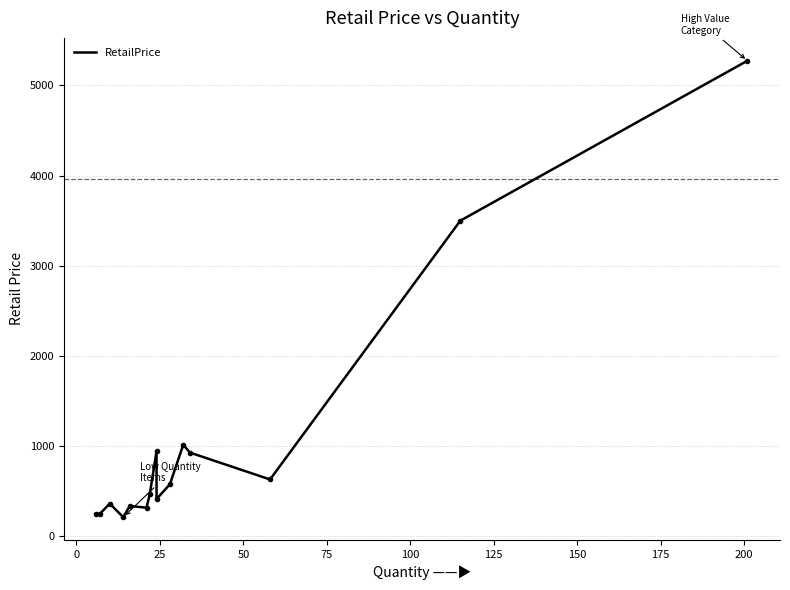

What position from the right is 25?

13